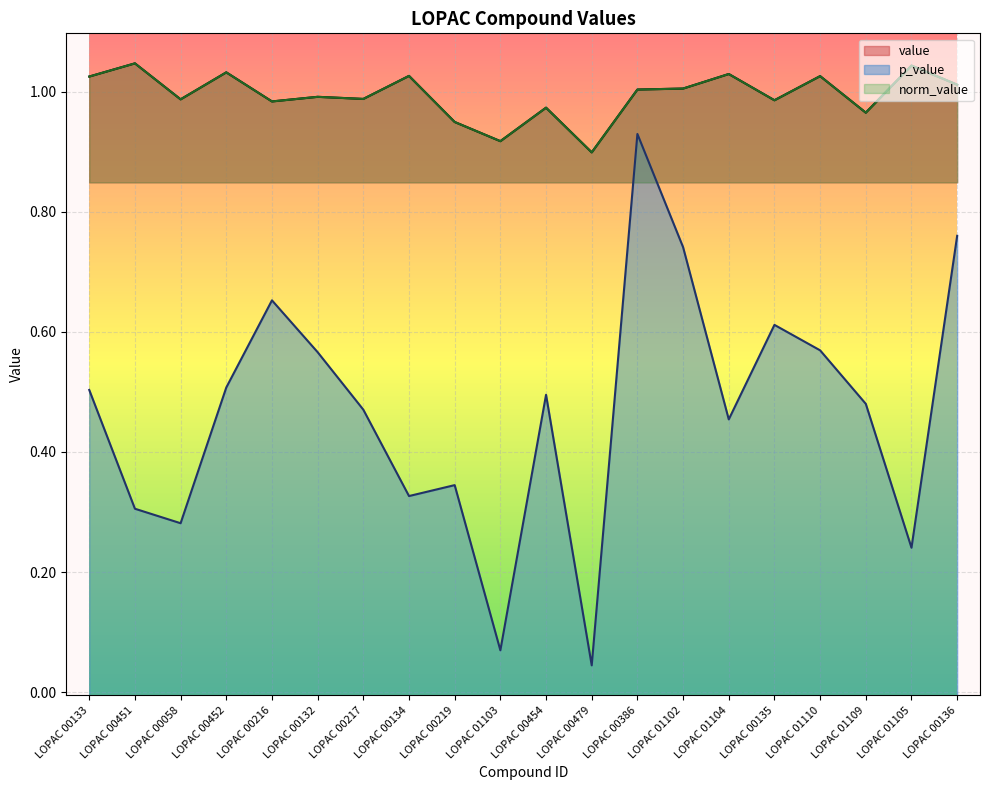

How many interior local valleys does the value series have?

7